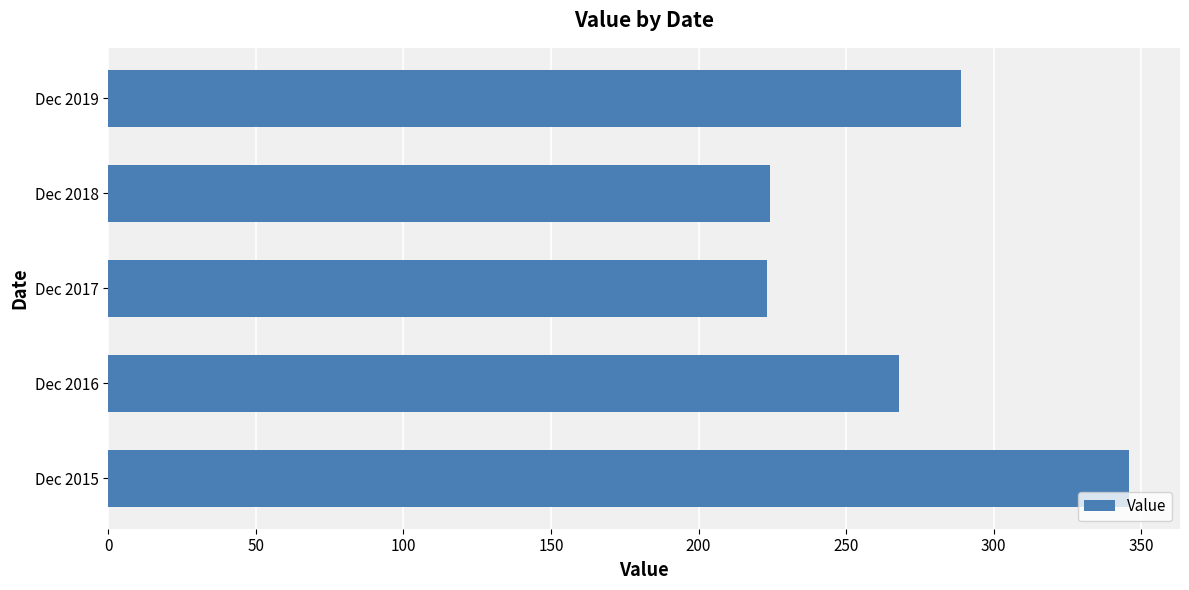

What is the ratio of the value at Dec 2015 to the value at Dec 2019?

1.2